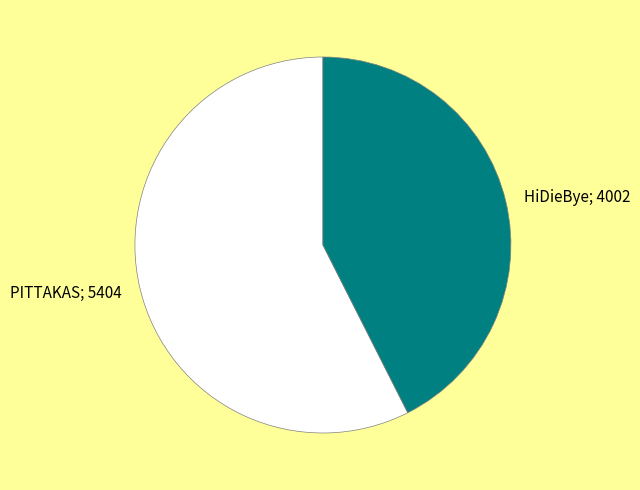

Is there any slice that represents more than half of the pie?

Yes